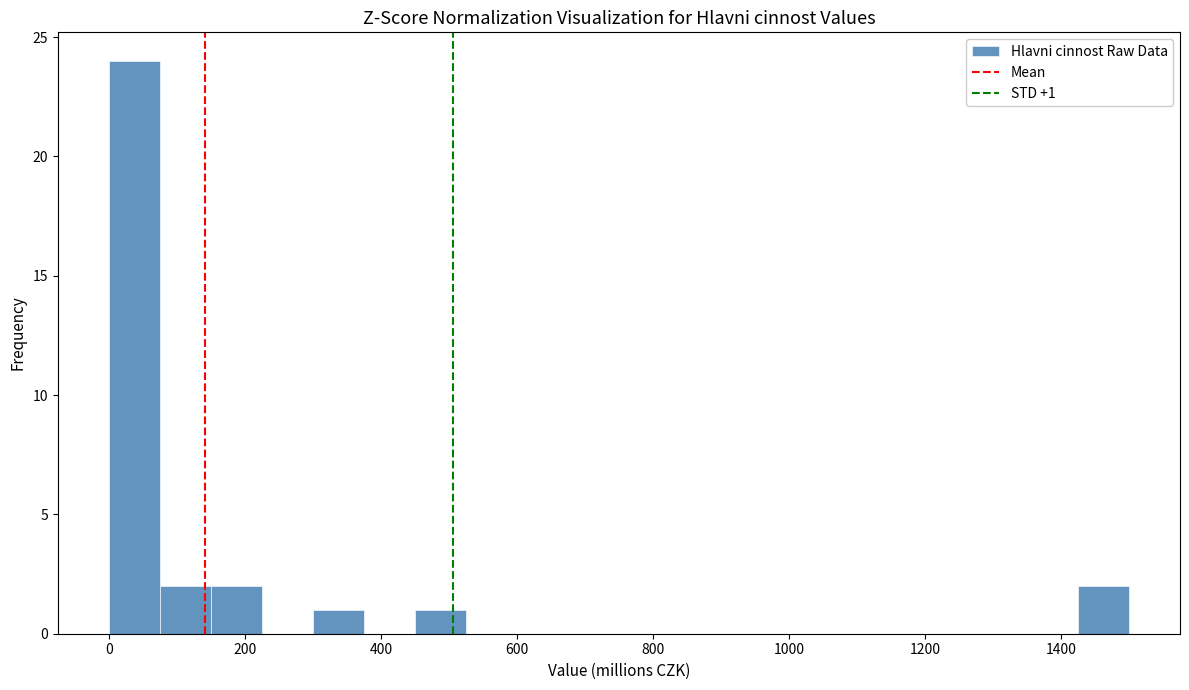

Around what value on the x-axis is the tallest bar? Give the approximate position of its centre, as read against the axis.

40